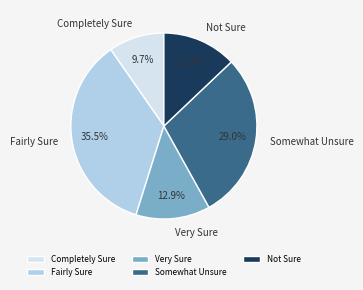

Which slice is the largest?

Fairly Sure